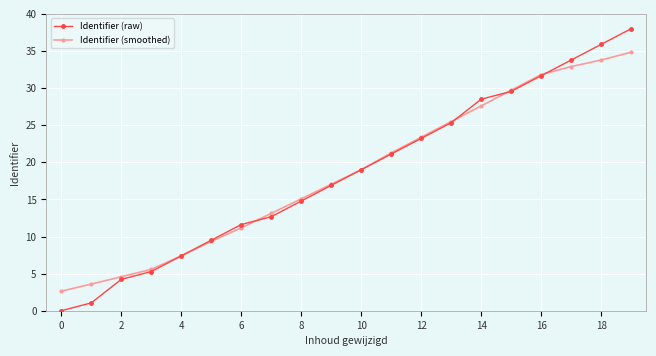

True or false: Identifier (raw) has more than 1 points higher than both neighbors.

False